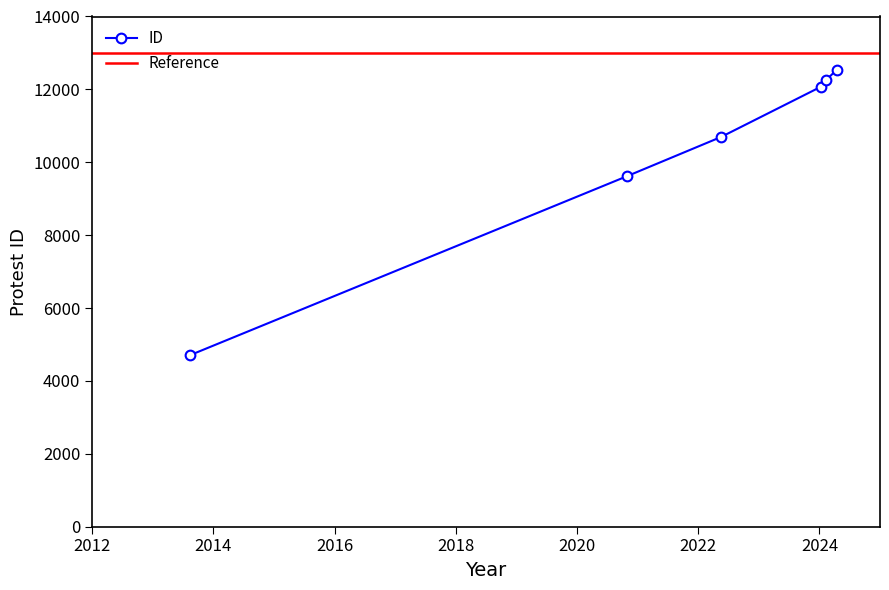

What is the sum of all values?

61894